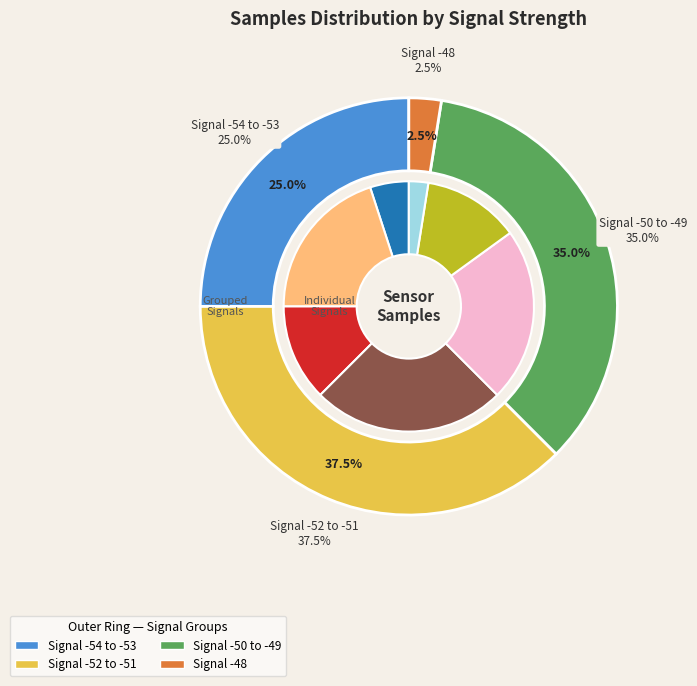

True or false: 36 accounts for 3% of the total.

True